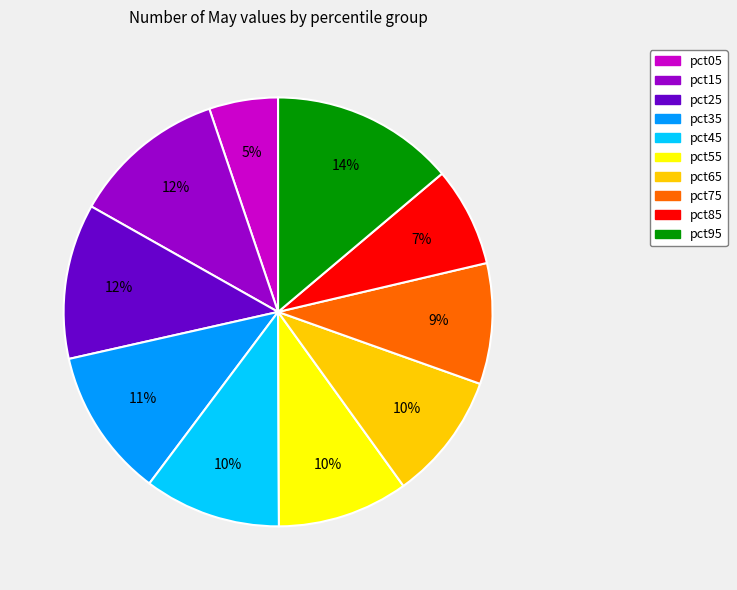

The pct15 slice represents 12% of the pie. True or false?

True